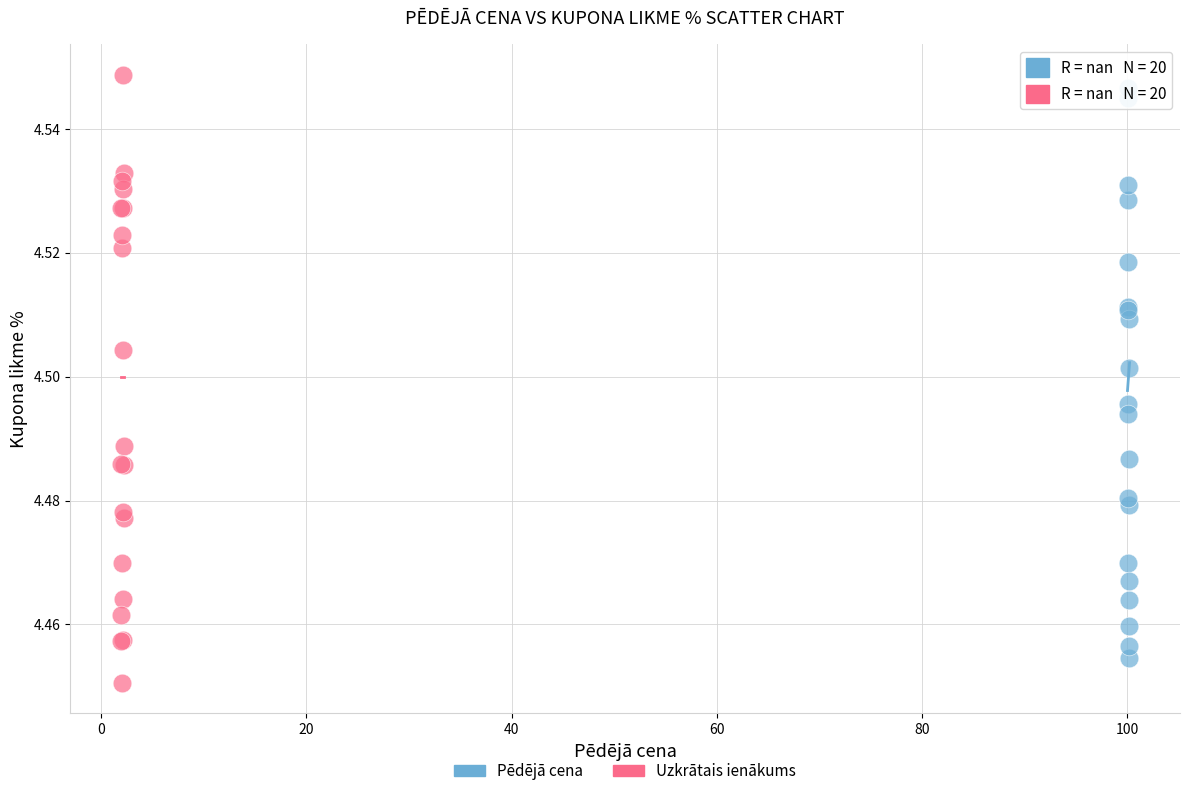

Which series contains the highest Y value?

Uzkrātais ienākums